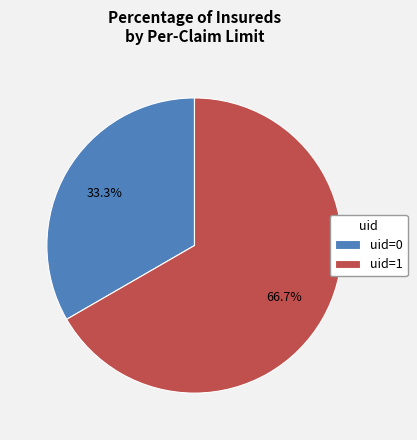

What is the ratio of the value at uid=1 to the value at uid=0?

2.0